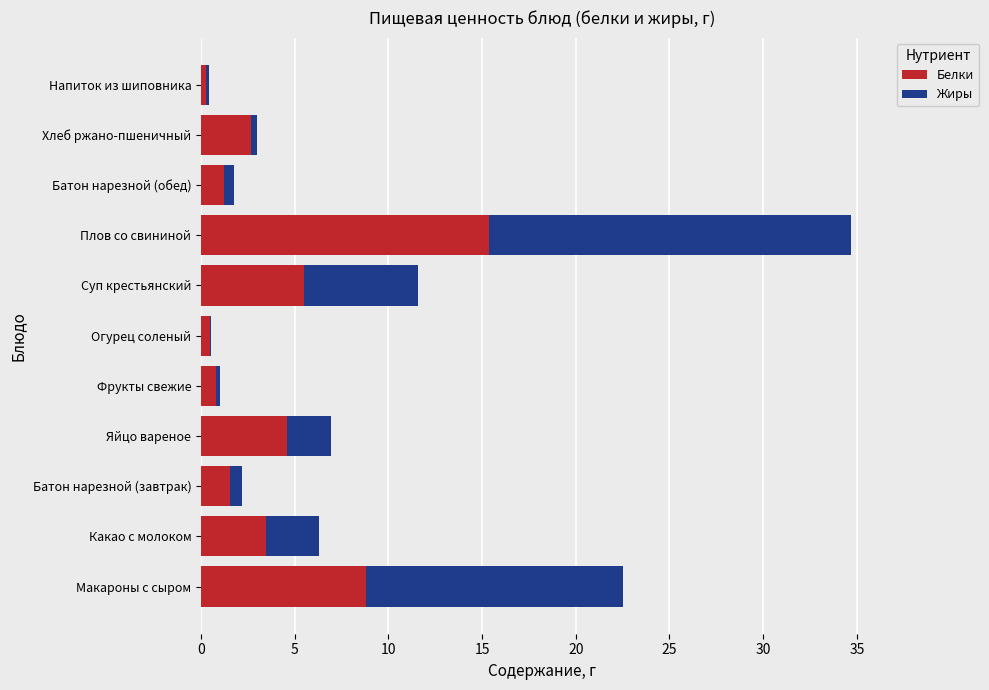

What is the highest value of the Белки series?

15.4